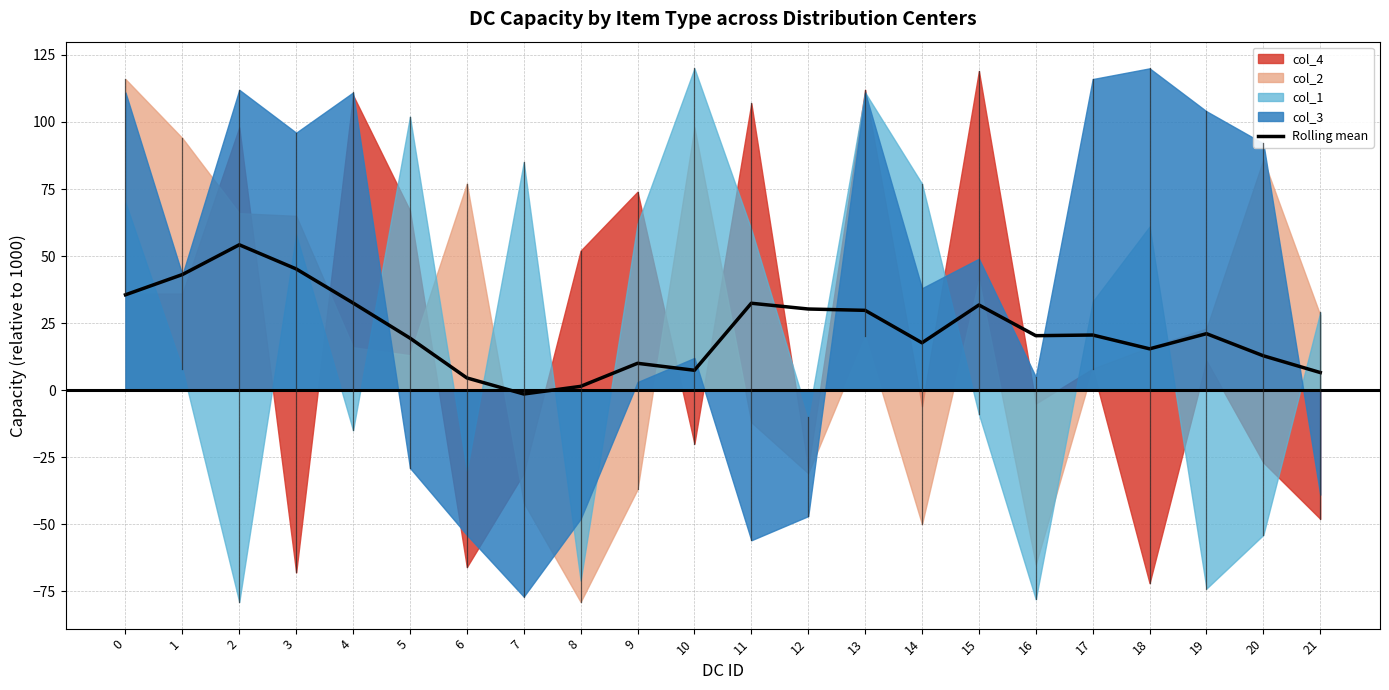

Reading left to right, list all the values displayed in this chart.

35.6	43.1	54.2	45.2	32.5	19.4	4.5	-1.5	1.4	10.0	7.4	32.4	30.2	29.7	17.6	31.8	20.3	20.6	15.4	21.1	12.8	6.6